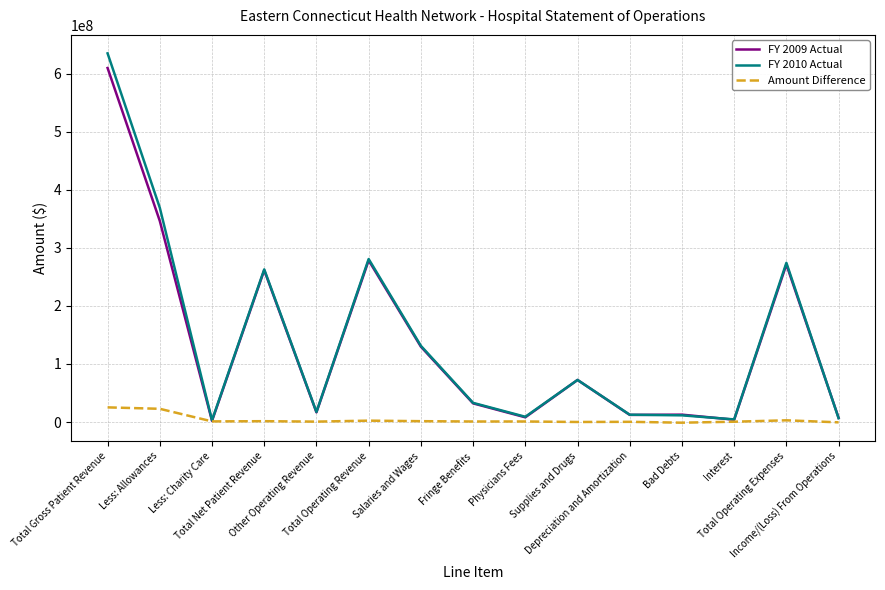

What is the maximum value shown in the chart?

634778869